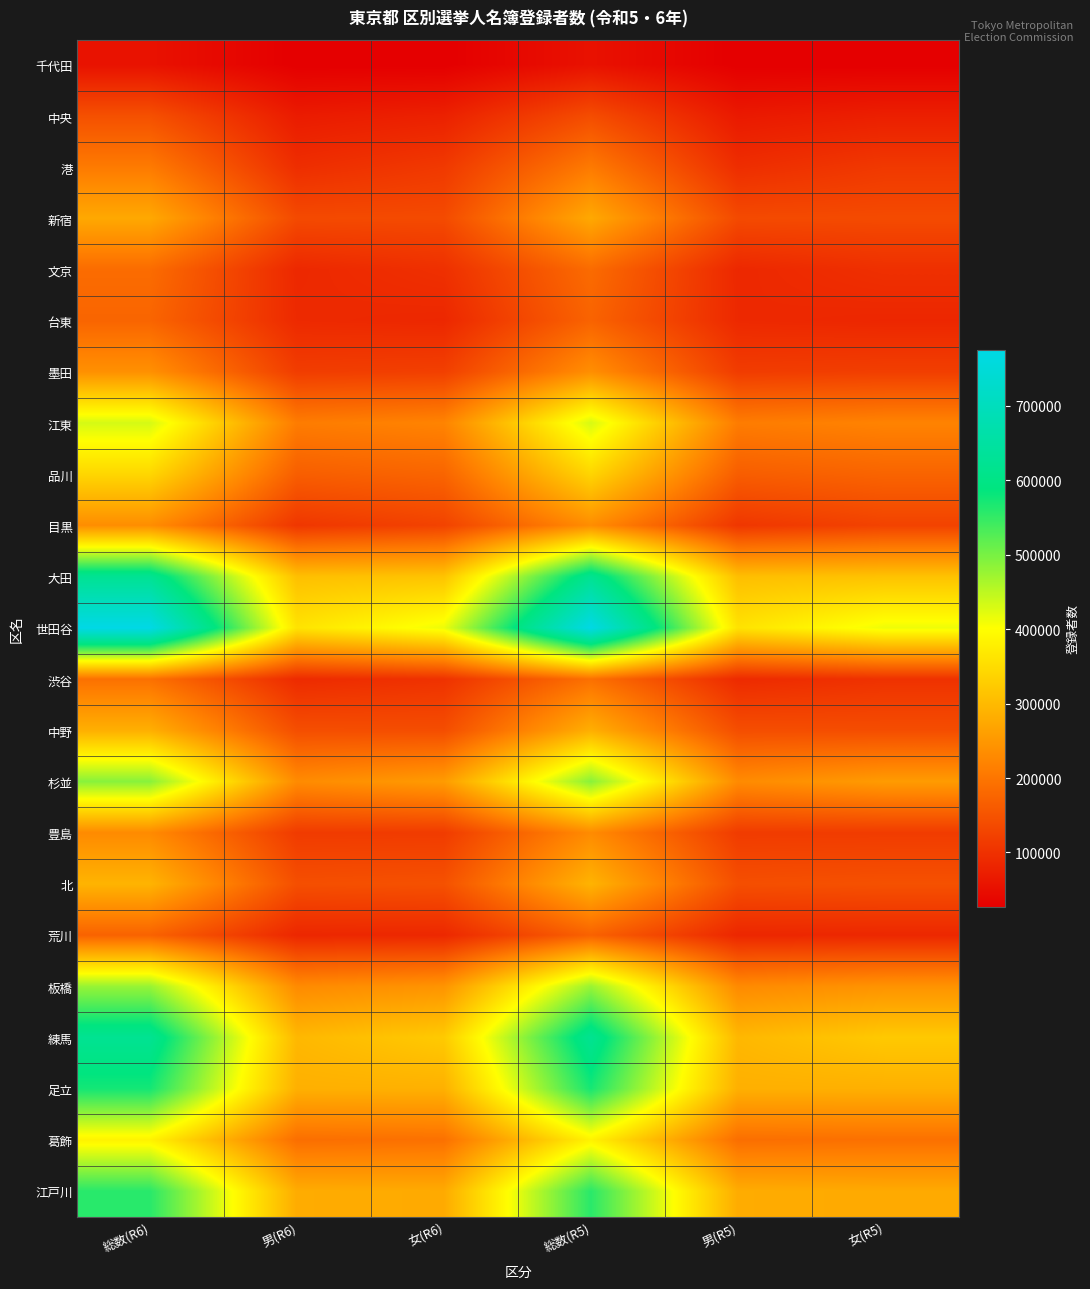

What is the maximum value shown in the chart?

774754